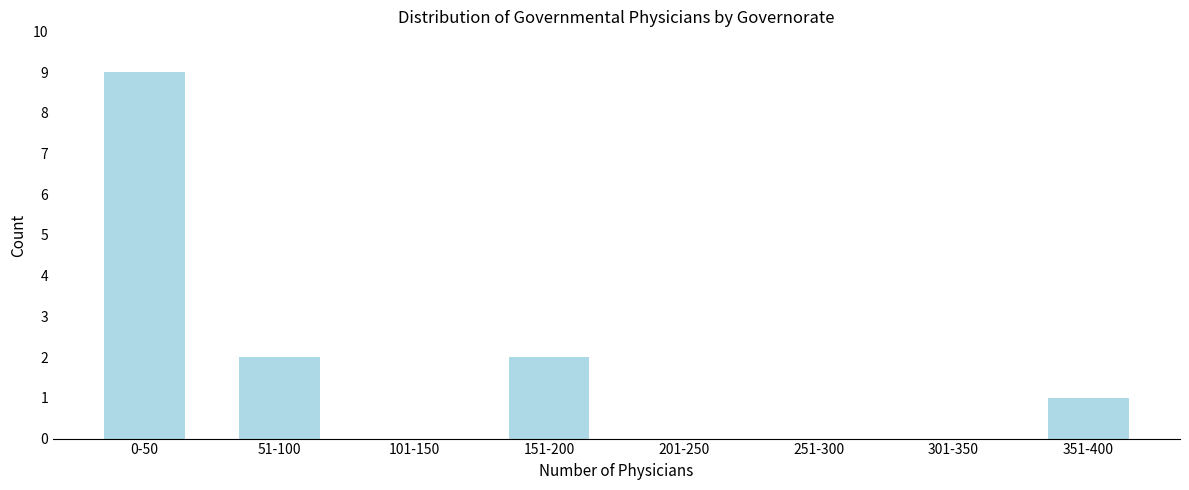

Reading left to right, what are all the values shown in this chart?

0-50=9	51-100=2	101-150=0	151-200=2	201-250=0	251-300=0	301-350=0	351-400=1